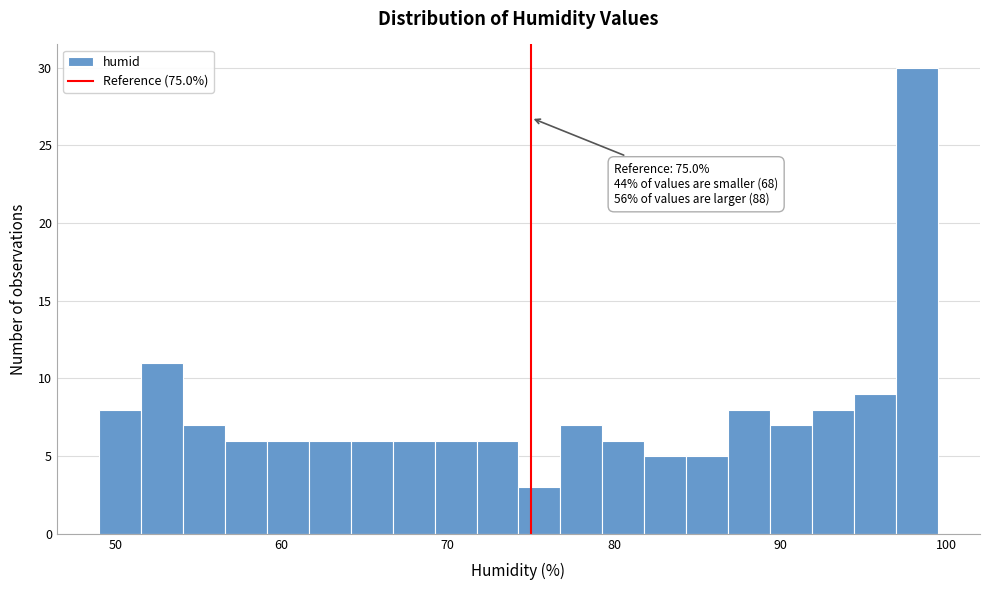

Around what value on the x-axis is the tallest bar? Give the approximate position of its centre, as read against the axis.

98